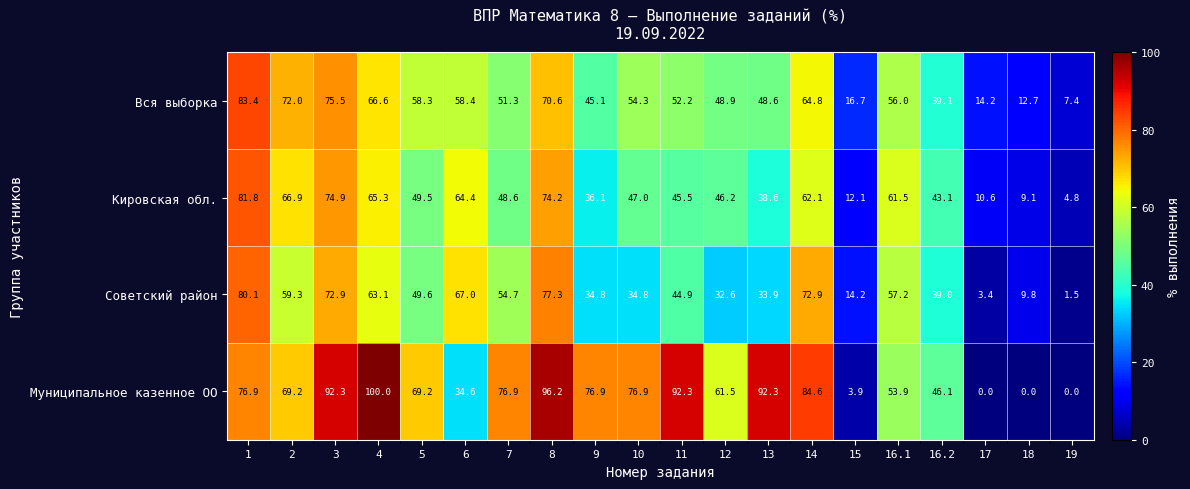

What is the sum of all Вся выборка values?

996.1